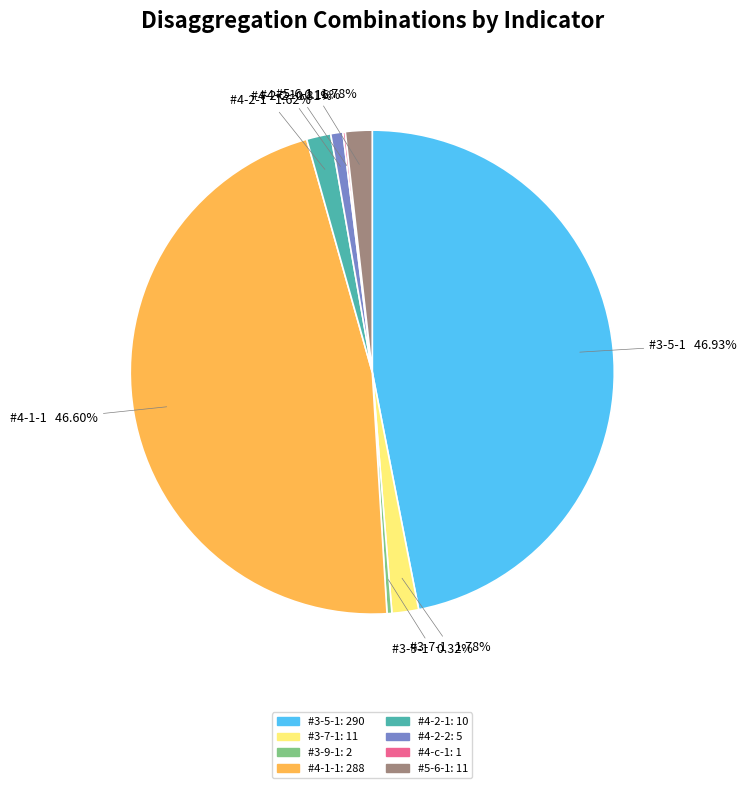

Is it true that #3-7-1 is 9% of the pie?

False